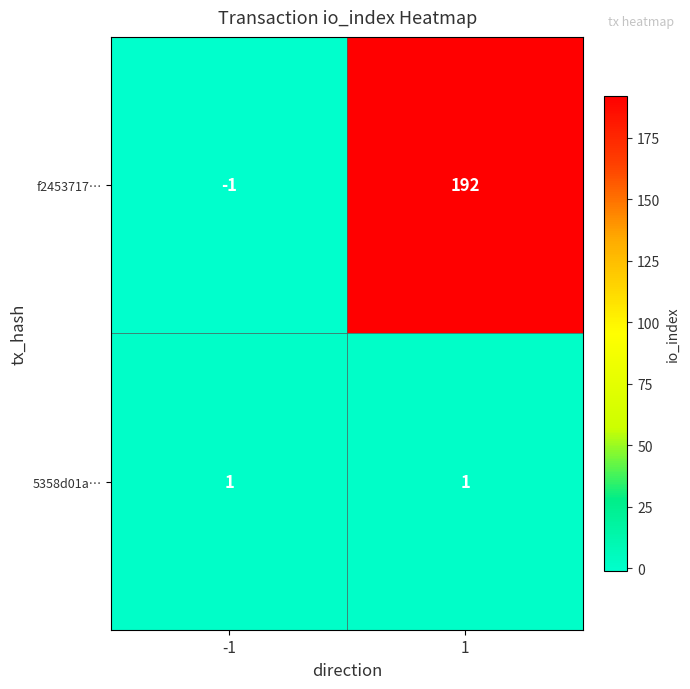

At which category is the sum across all series the highest?

1